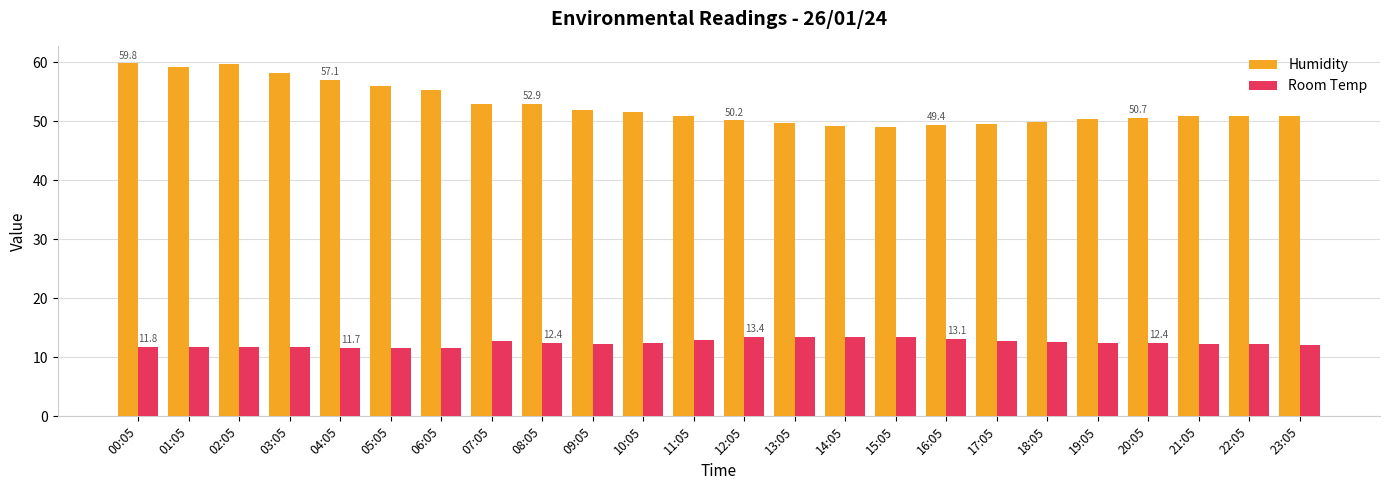

Rank the series at 13:05 from highest to lowest value.

Humidity, Room Temp